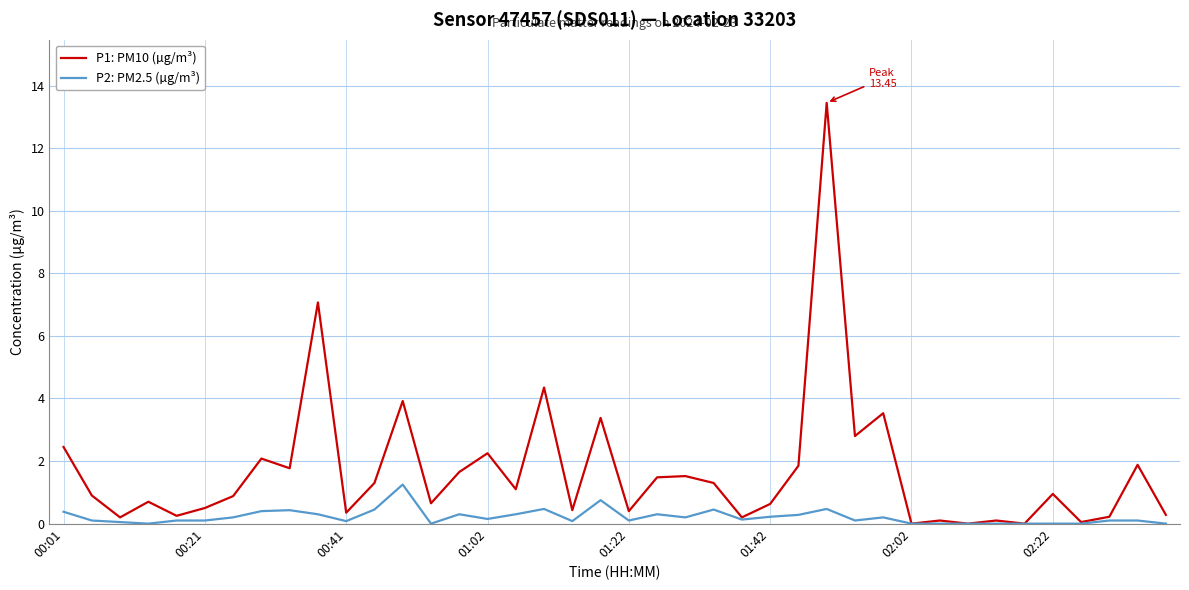

Which series has the largest total across all categories?

P1: PM10 (µg/m³)